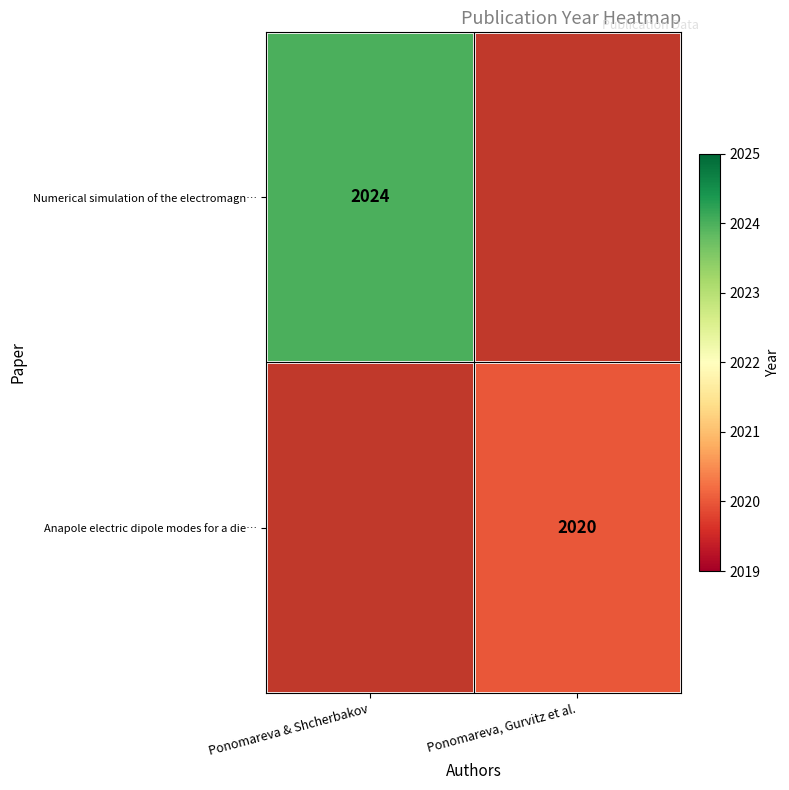

The Numerical simulation of the electromagn… series shows 675.6 at Ponomareva & Shcherbakov. True or false?

False